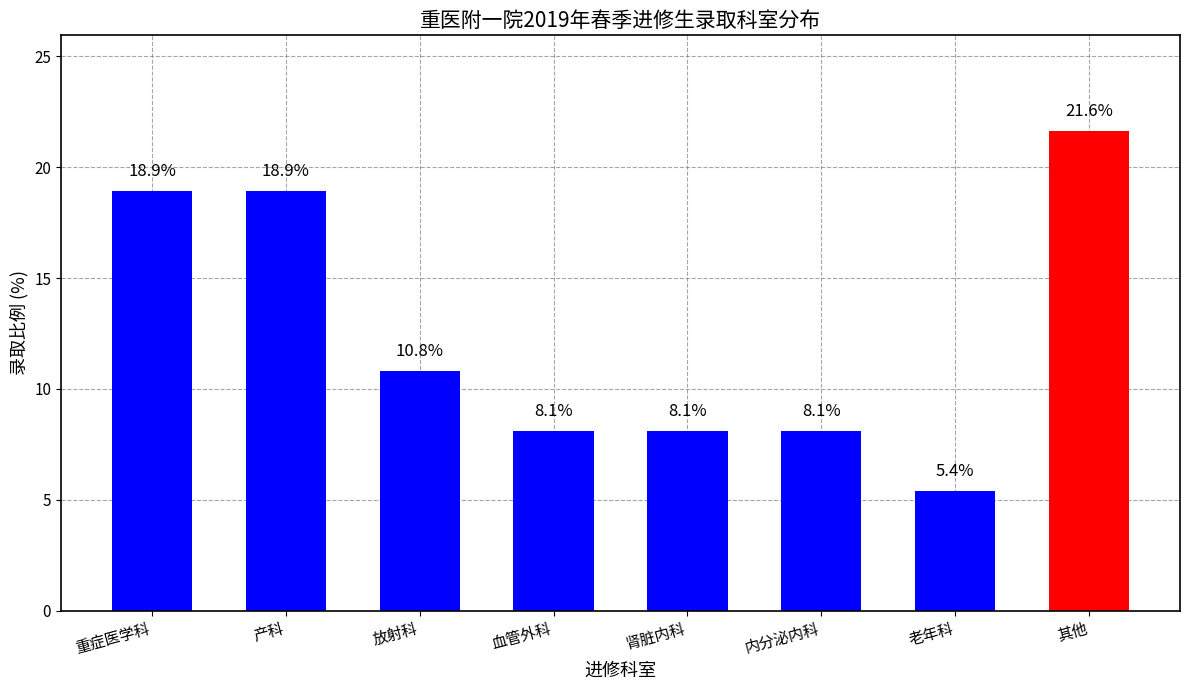

What is the change in value from 肾脏内科 to 老年科?

-2.7